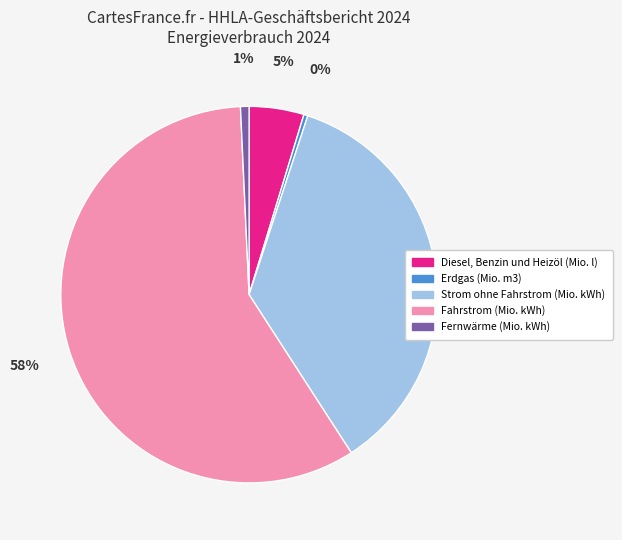

What percentage is the Fahrstrom (Mio. kWh) slice, to the nearest percent?

58%